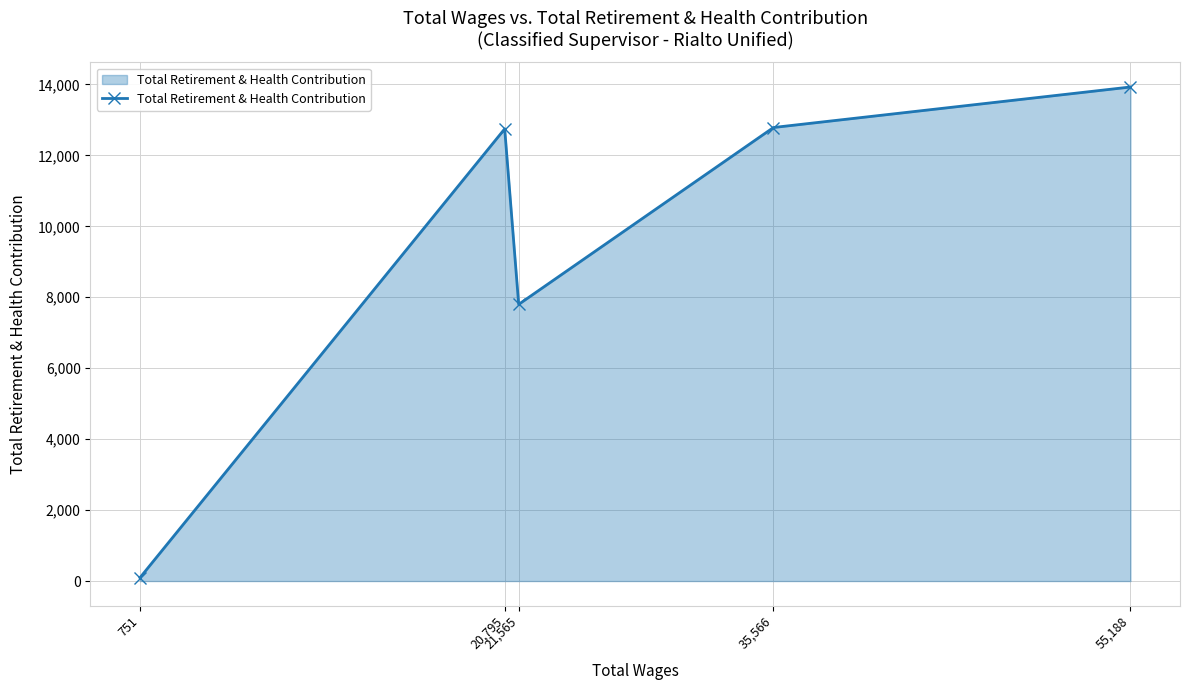

What is the maximum value shown in the chart?

13927